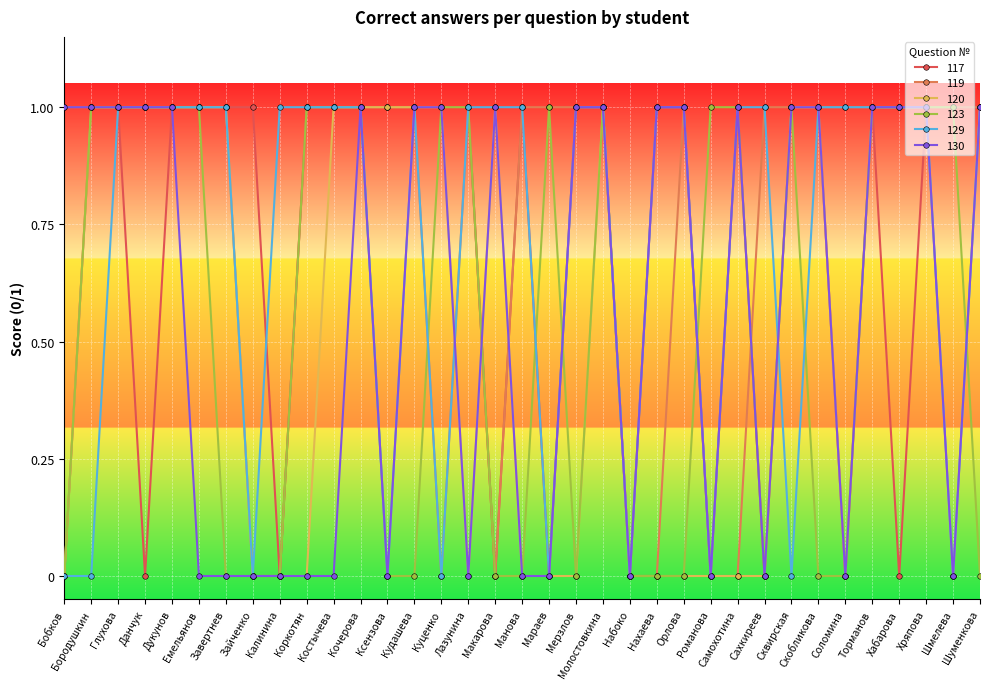

True or false: 129 has more than 0 interior local peaks.

True